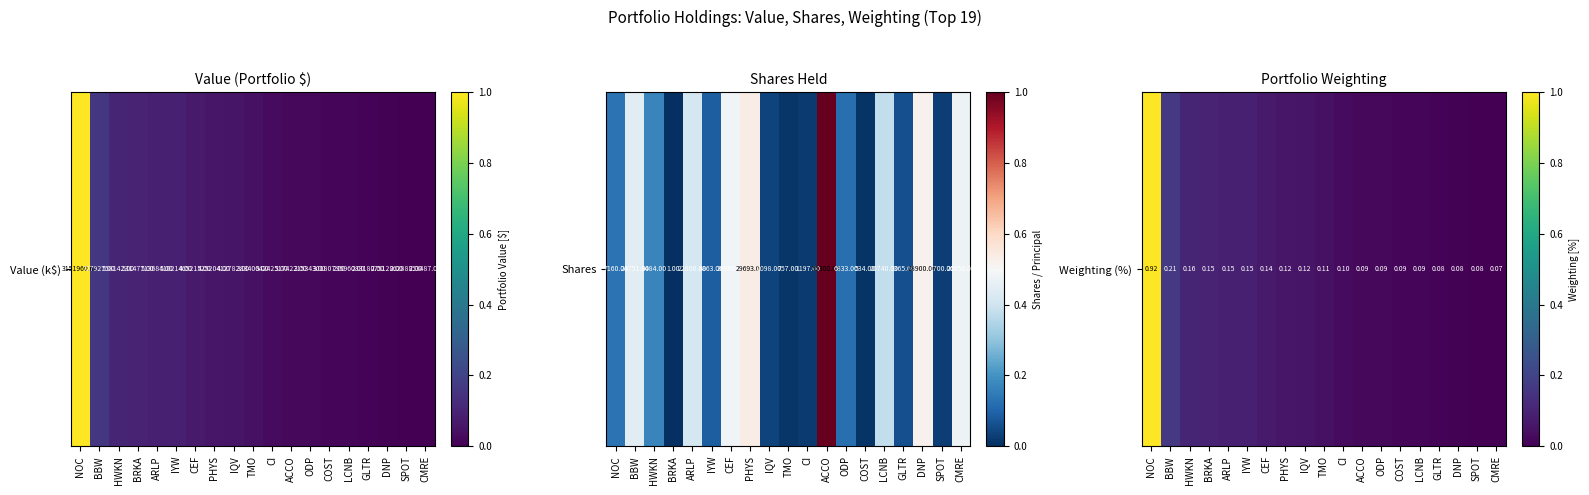

How many positive values are there?

18